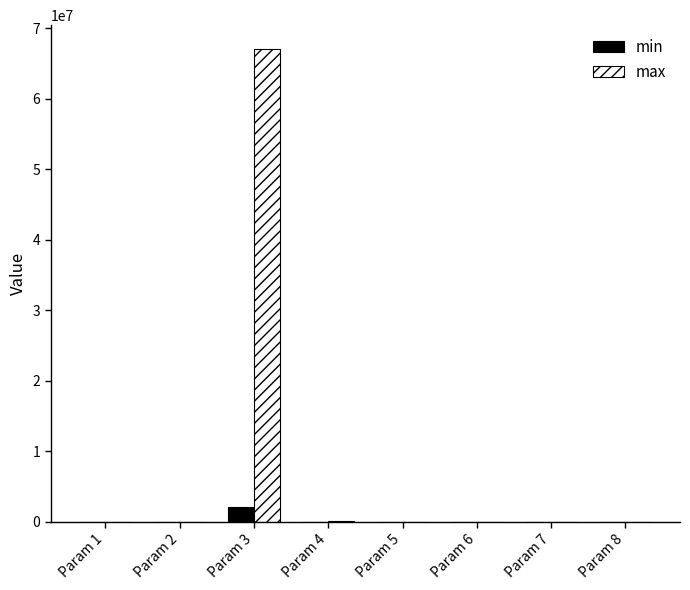

What is the sum of all min values?

2103728.4